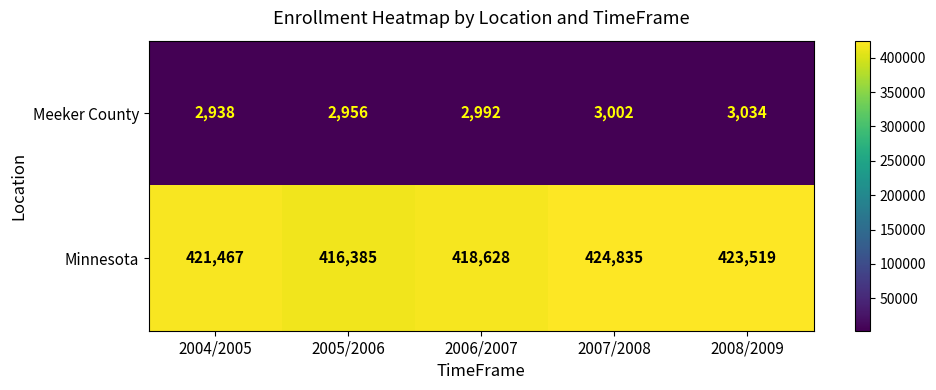

At 2007/2008, list the series in order from largest to smallest.

Minnesota, Meeker County